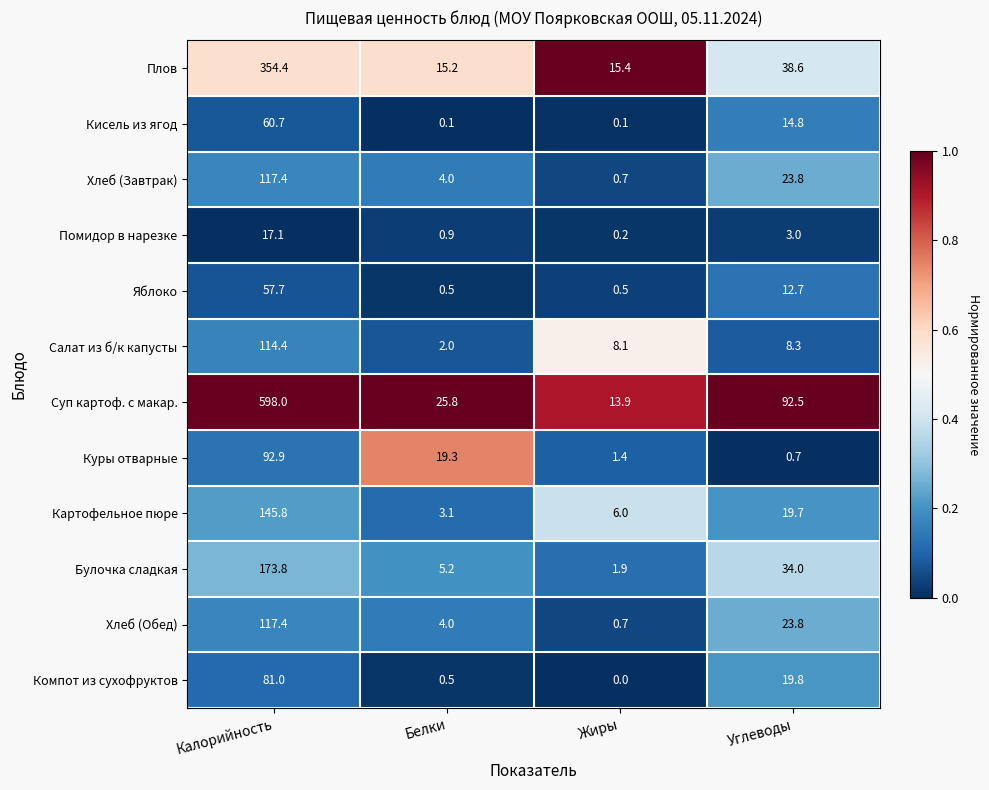

How many series are shown in this chart?

12